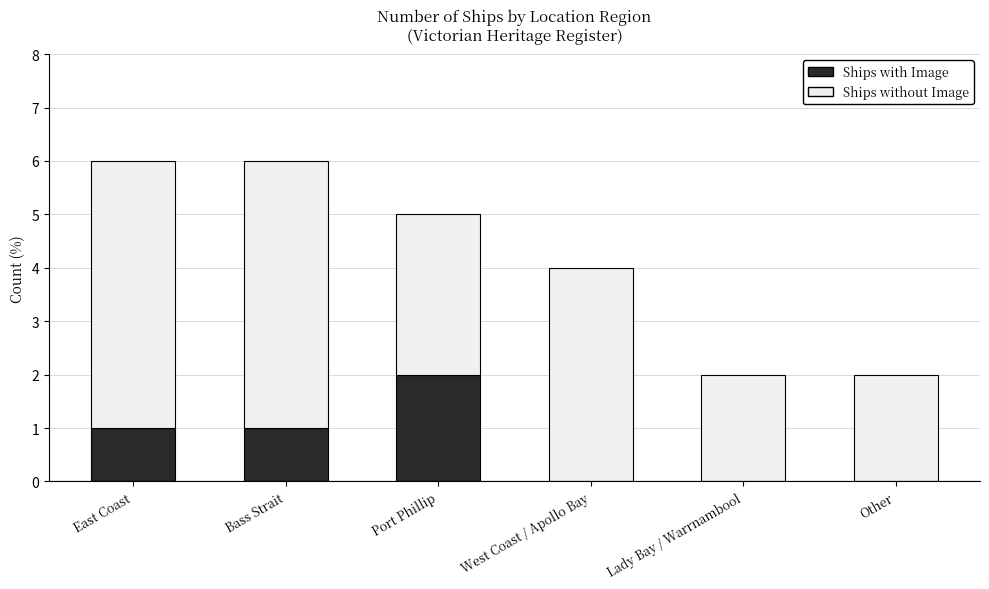

The value of Ships with Image at West Coast / Apollo Bay is 0. True or false?

True